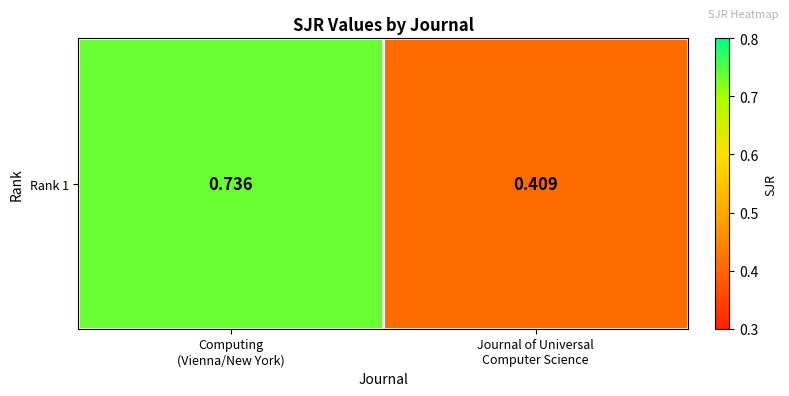

What is the approximate value at Journal of Universal
Computer Science?

0.4